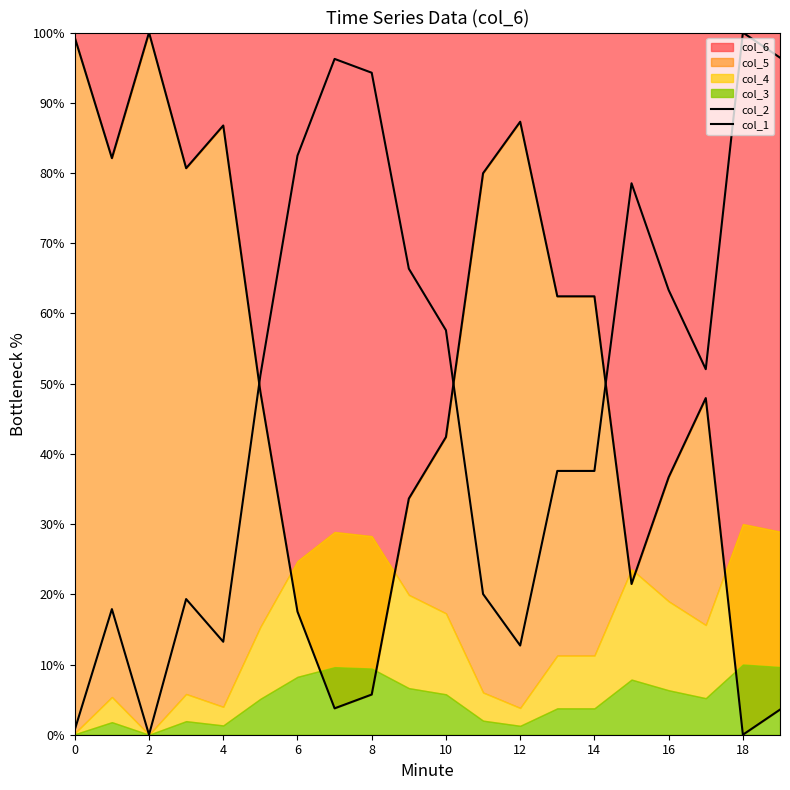

How many values in the col_1 series are below 48?

10